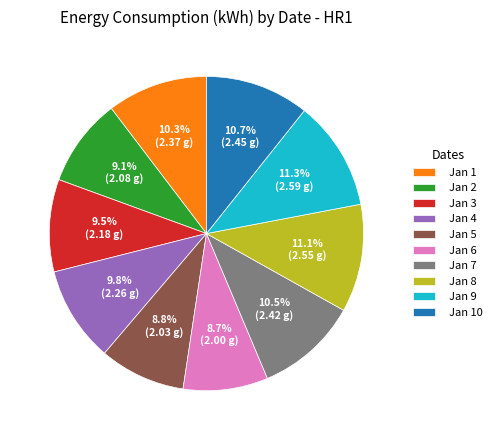

Count the number of slices in the pie.

10